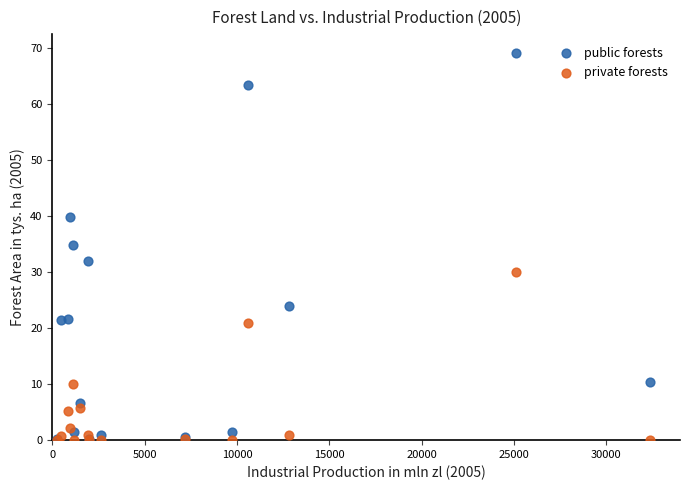

What are all the series names shown in the legend?

public forests, private forests